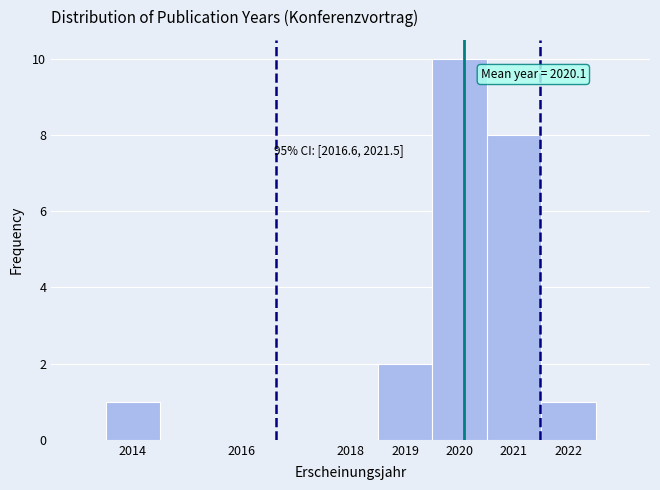

Which range on the x-axis has the tallest bar?

2019.5 to 2020.5